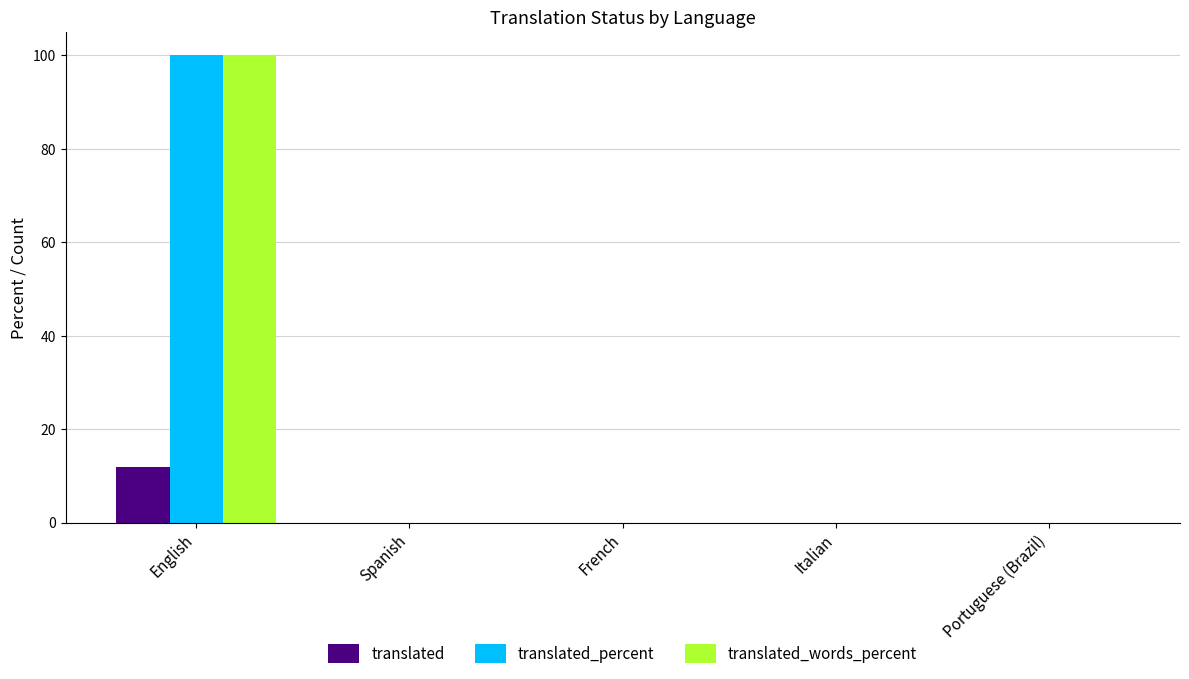

Reading left to right, list all the values displayed in this chart.

translated: 12	0	0	0	0
translated_percent: 100	0	0	0	0
translated_words_percent: 100	0	0	0	0